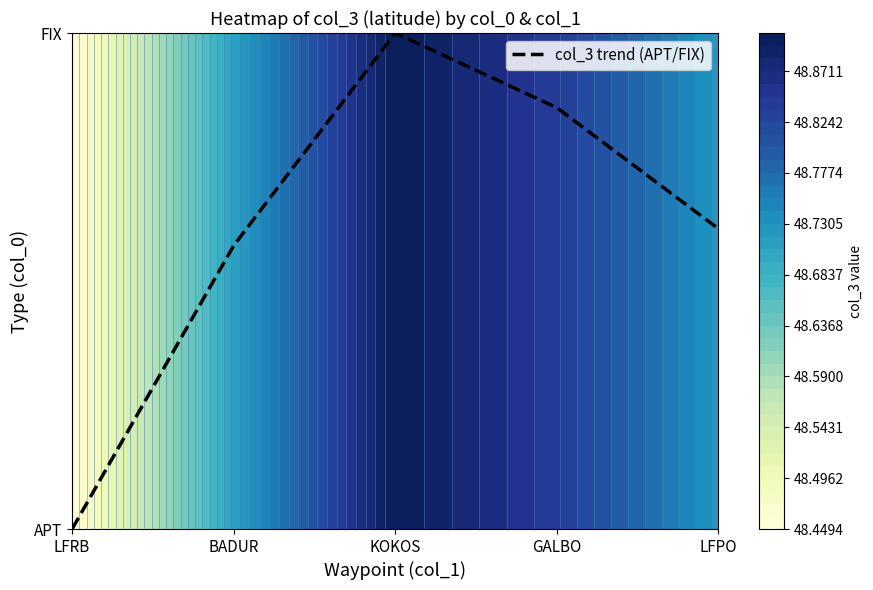

Rank the categories by value from highest to lowest.

KOKOS, GALBO, LFPO, BADUR, LFRB